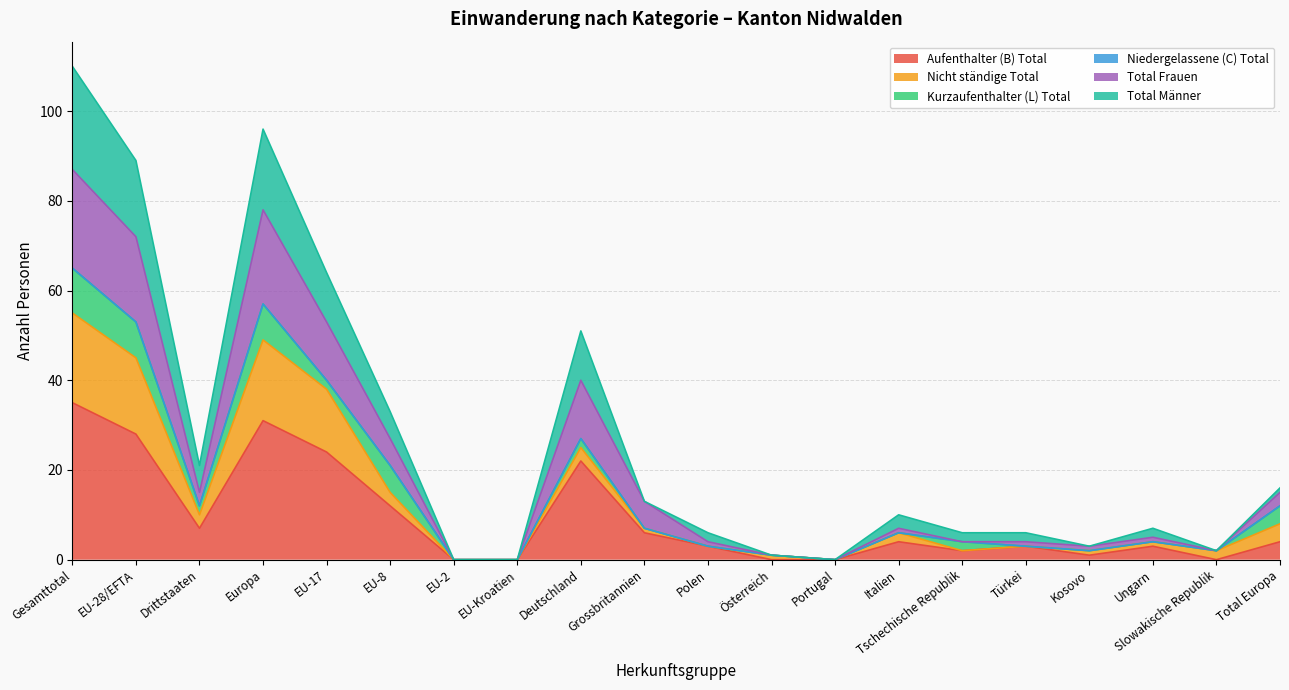

What is the approximate value of Total Männer at Deutschland, to the nearest 5?

50